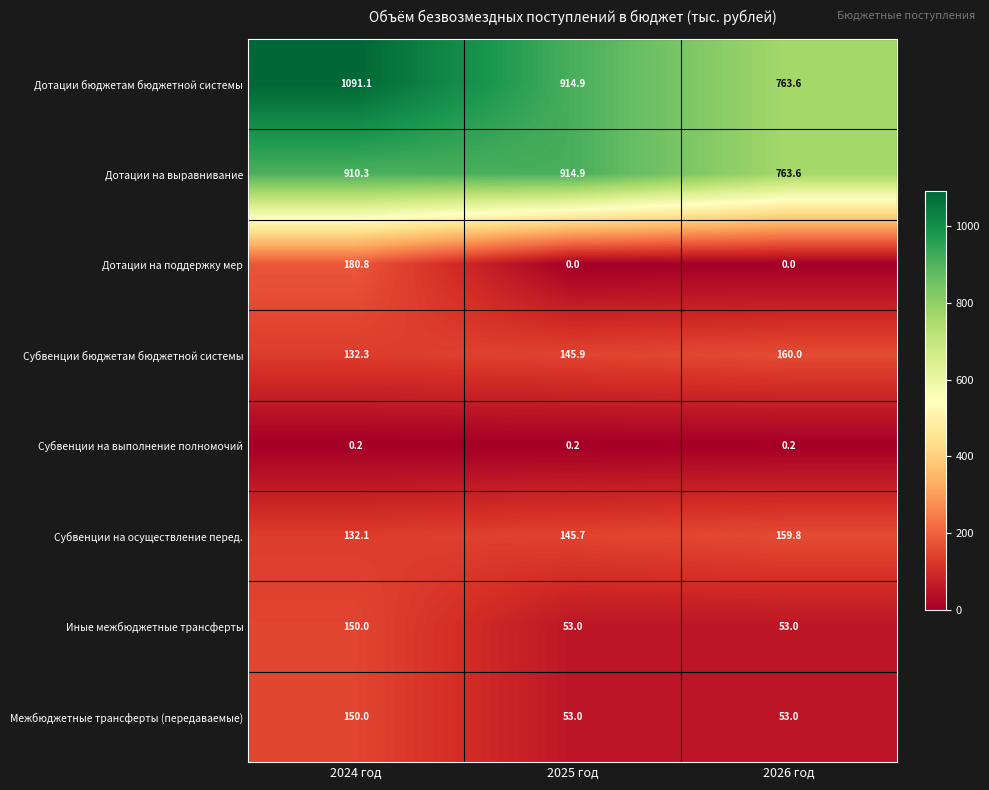

Which series has the largest range (max minus min)?

Дотации бюджетам бюджетной системы